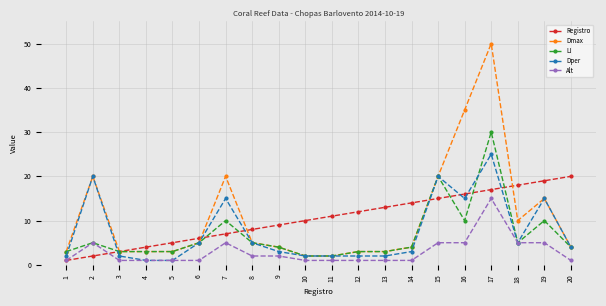

Reading right to left, extract all data points from this chart.

Registro: 20=20	19=19	18=18	17=17	16=16	15=15	14=14	13=13	12=12	11=11	10=10	9=9	8=8	7=7	6=6	5=5	4=4	3=3	2=2	1=1
Dmax: 20=4	19=15	18=10	17=50	16=35	15=20	14=4	13=3	12=3	11=2	10=2	9=4	8=5	7=20	6=5	5=3	4=3	3=3	2=20	1=3
LI: 20=4	19=10	18=5	17=30	16=10	15=20	14=4	13=3	12=3	11=2	10=2	9=4	8=5	7=10	6=5	5=3	4=3	3=3	2=5	1=3
Dper: 20=4	19=15	18=5	17=25	16=15	15=20	14=3	13=2	12=2	11=2	10=2	9=3	8=5	7=15	6=5	5=1	4=1	3=2	2=20	1=2
Alt: 20=1	19=5	18=5	17=15	16=5	15=5	14=1	13=1	12=1	11=1	10=1	9=2	8=2	7=5	6=1	5=1	4=1	3=1	2=5	1=1